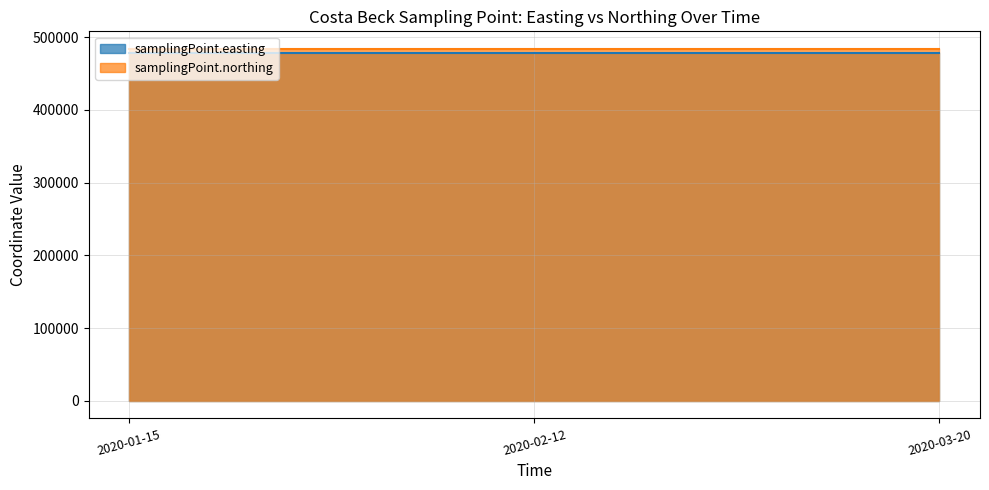

Reading left to right, what are all the values shown in this chart?

samplingPoint.easting: 2020-01-15=477764	2020-02-12=477764	2020-03-20=477764
samplingPoint.northing: 2020-01-15=483953	2020-02-12=483953	2020-03-20=483953